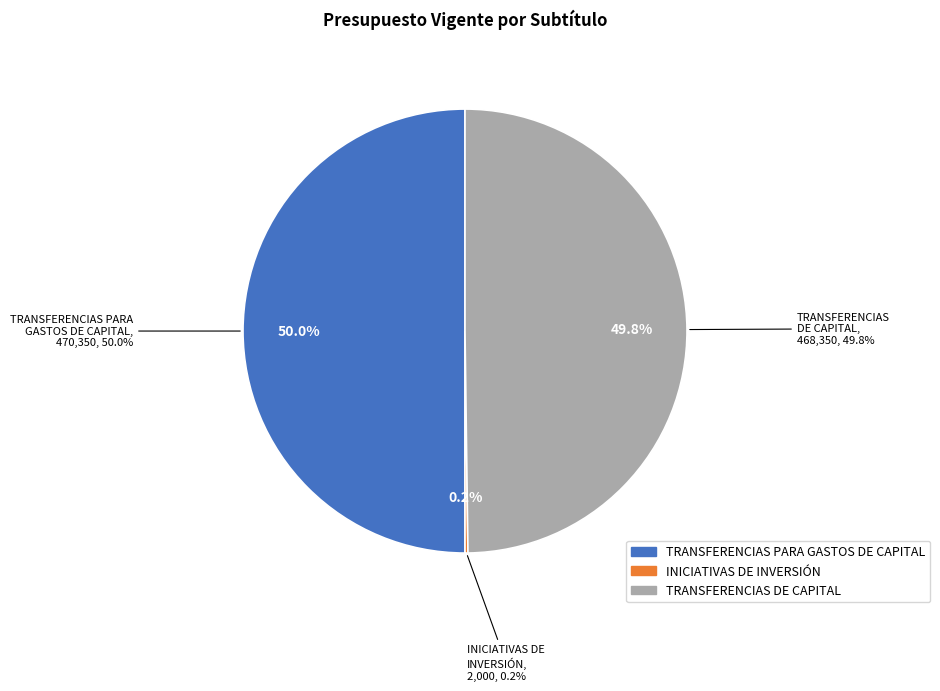

Does any single category account for the majority?

No